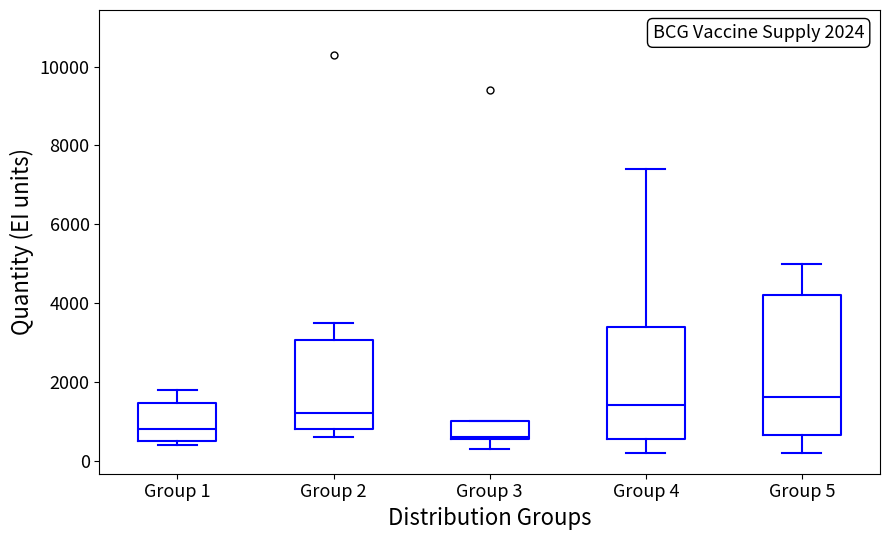

Comparing the boxes themselves (not the whiskers), which one is the tallest?

Group 5